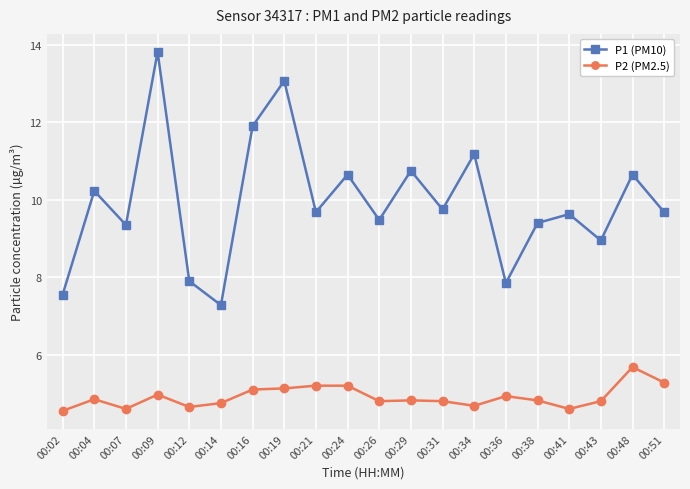

How many lines are shown in the chart?

2